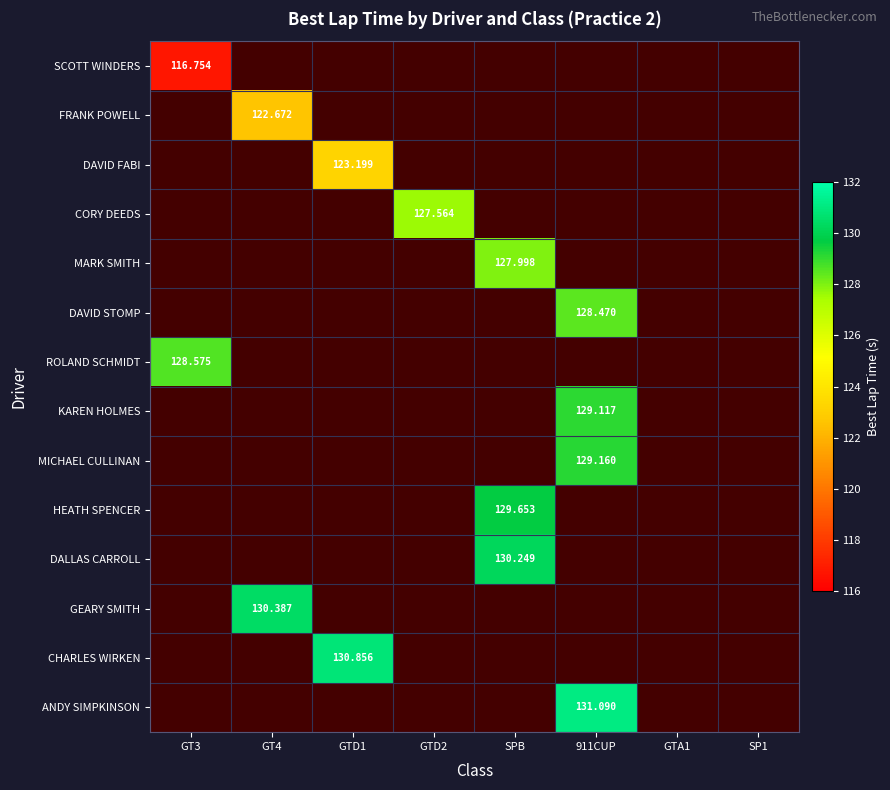

Count the number of data series in this chart.

14